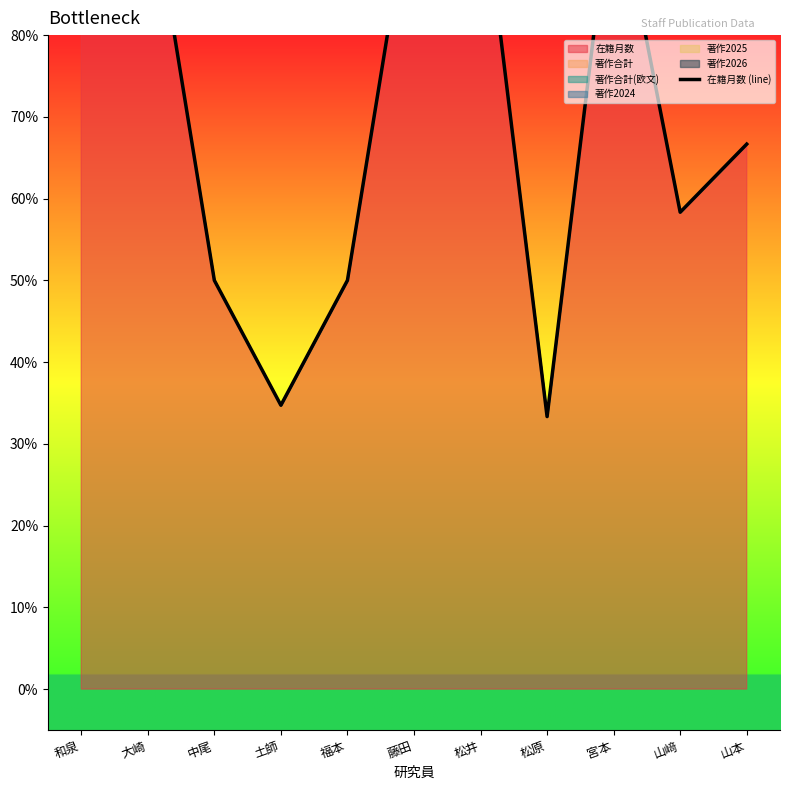

True or false: the data shows 100.0 at 松井.

True